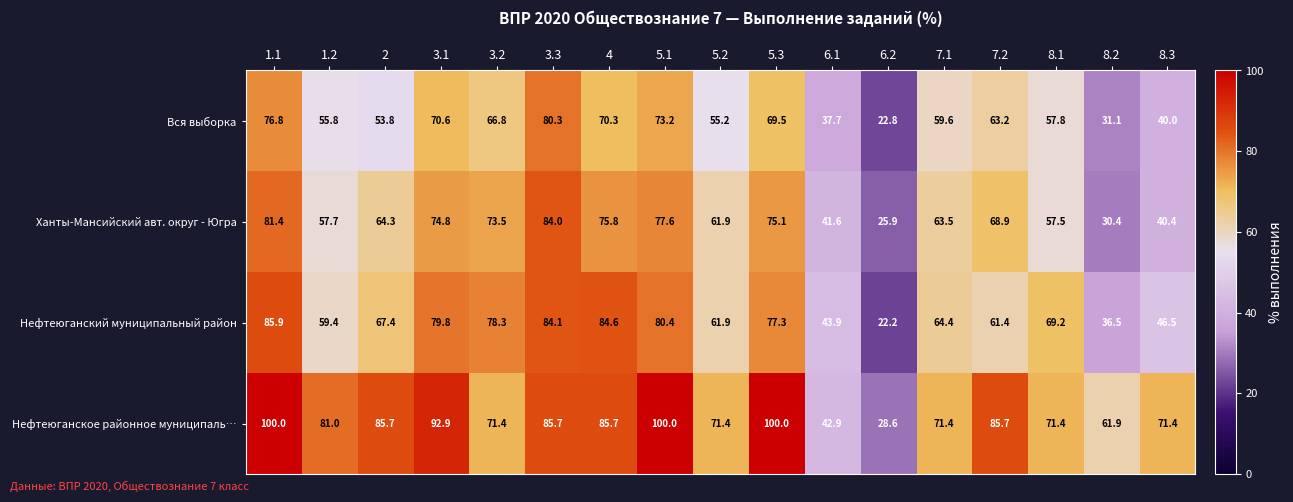

Rank the series by their average value, from lowest to highest.

Вся выборка, Ханты-Мансийский авт. округ - Югра, Нефтеюганский муниципальный район, Нефтеюганское районное муниципаль…